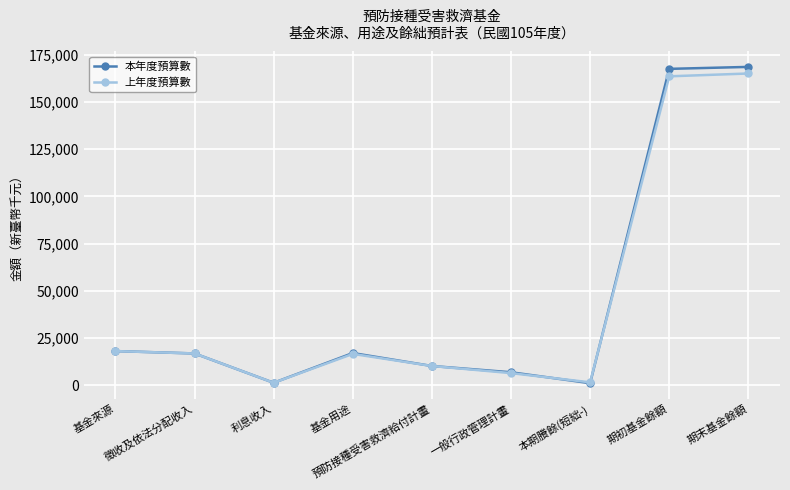

Which series changed the most between 利息收入 and 預防接種受害救濟給付計畫?

上年度預算數